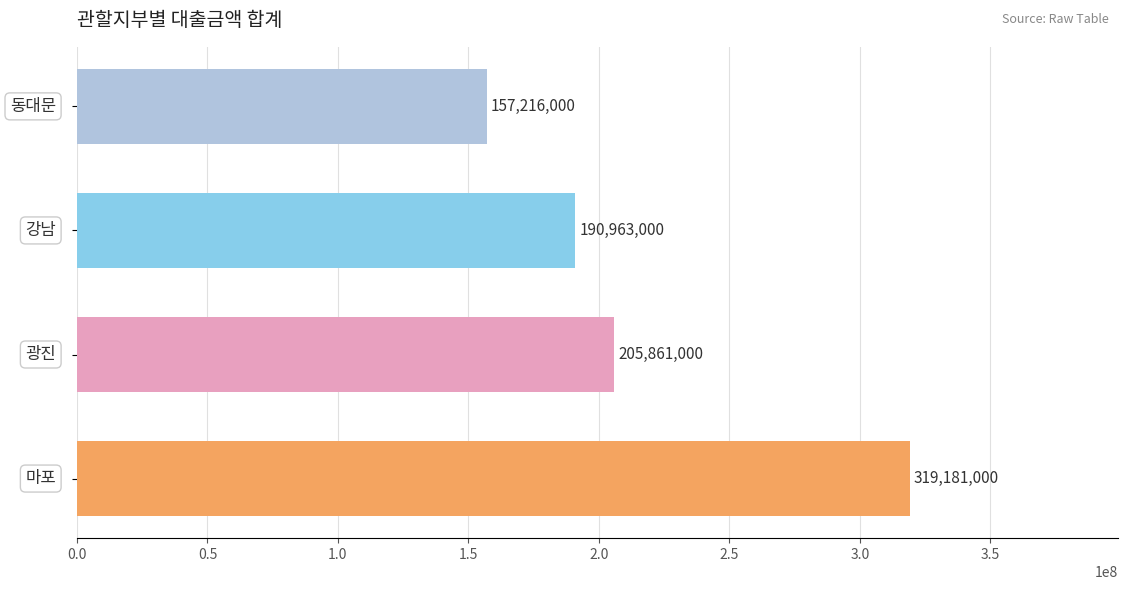

What is the difference between the second highest and second lowest values?

14898000